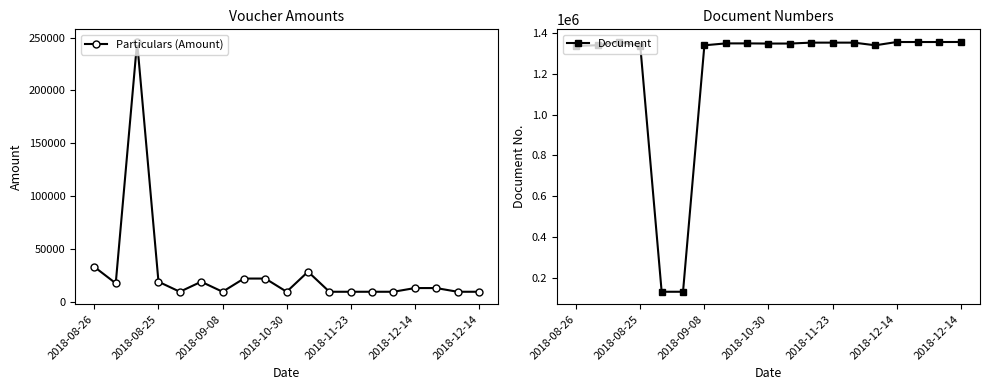

What are all the series names shown in the legend?

Particulars (Amount), Document